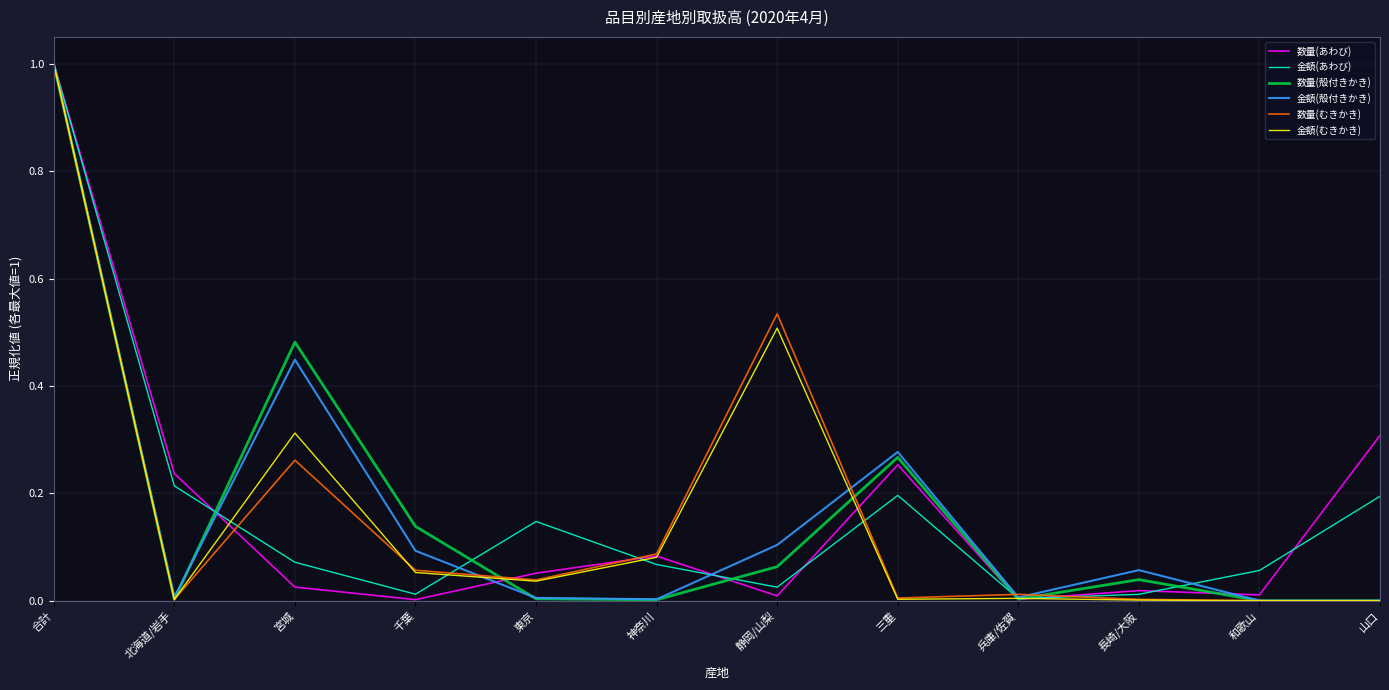

What is the greatest value displayed?

1.0